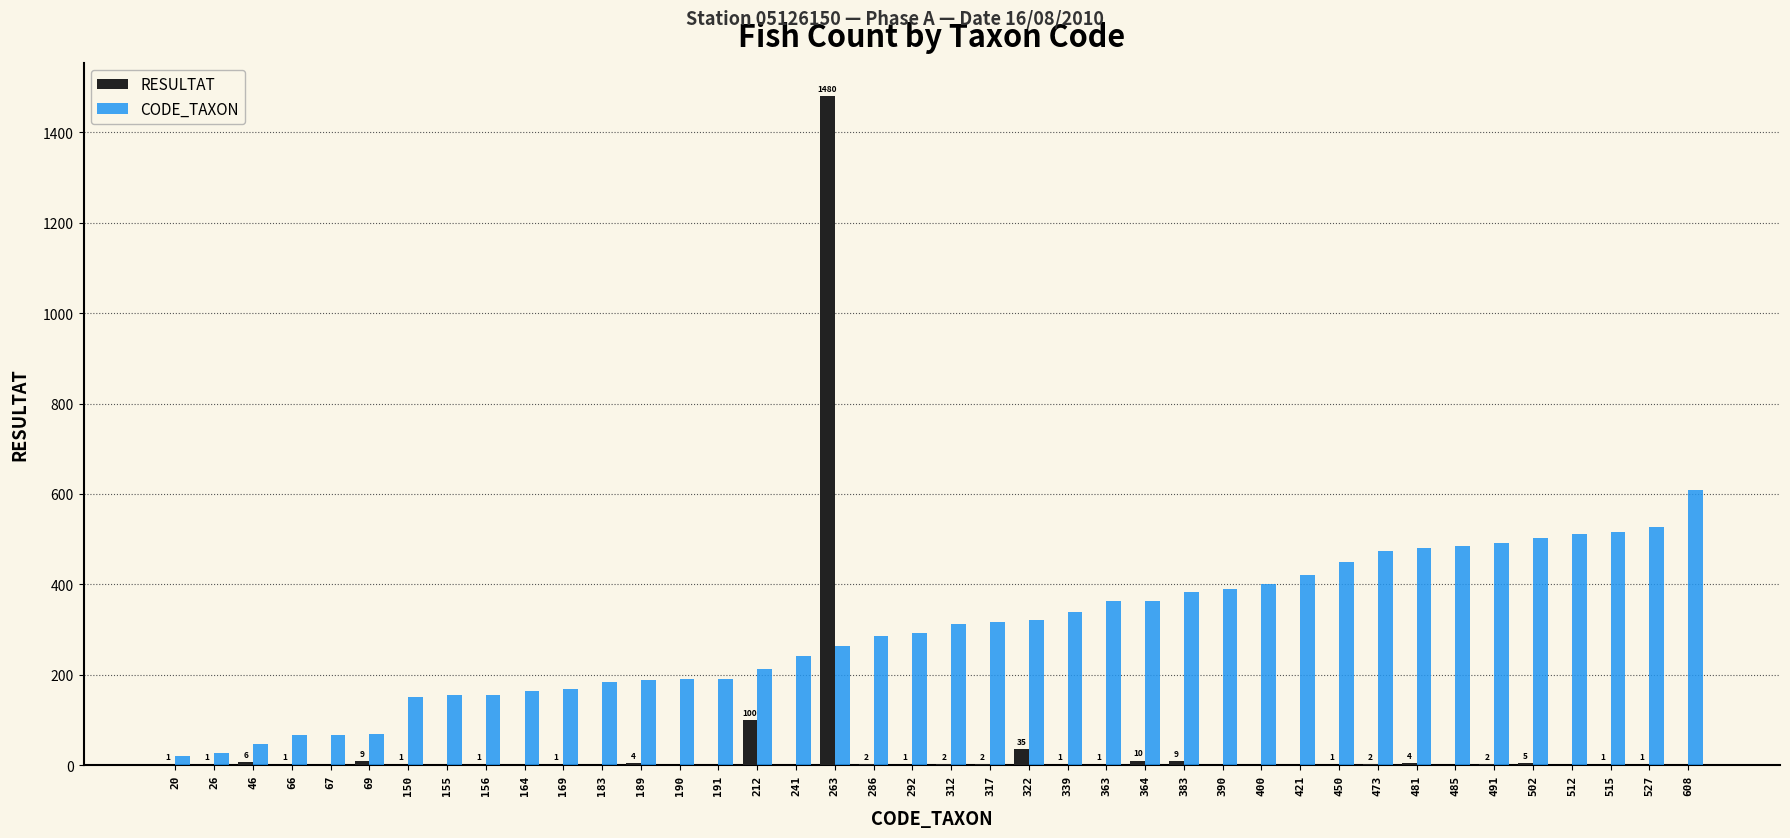

How many distinct data groups are displayed?

2